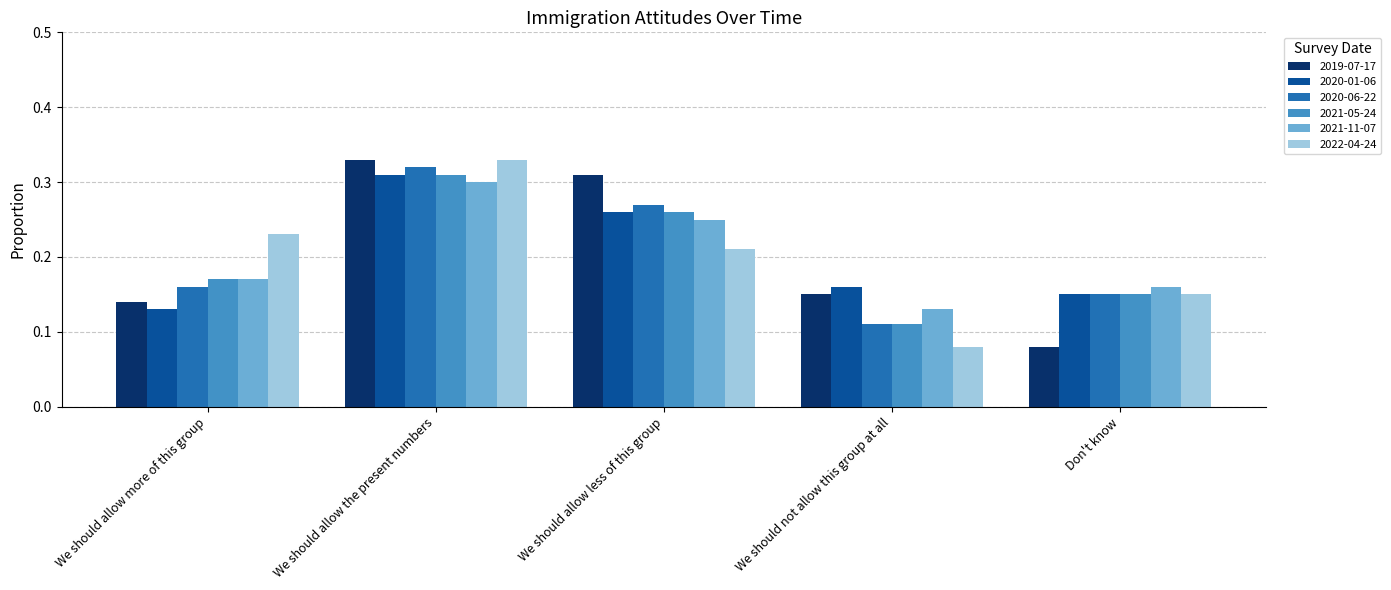

Is it true that 2021-05-24 equals 0.3 at We should allow the present numbers?

True